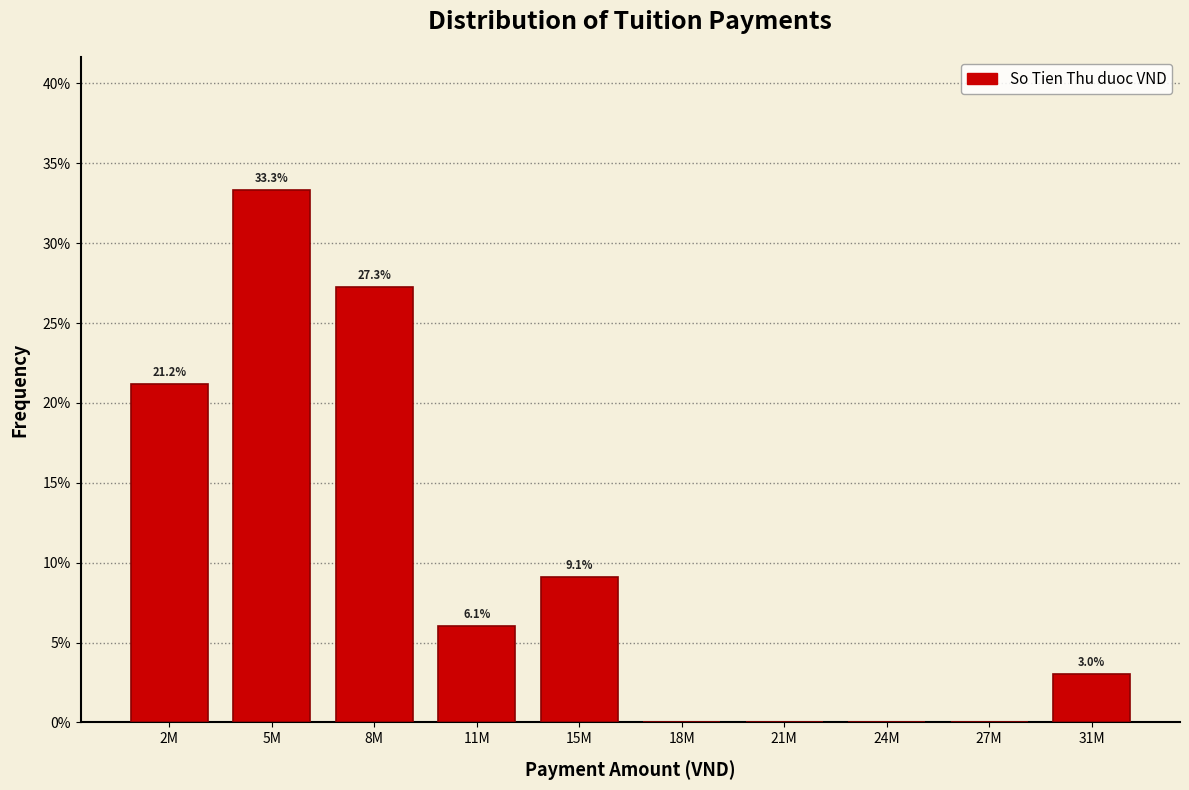

Reading right to left, transcribe all the data shown in this chart.

31M=3.0	27M=0.0	24M=0.0	21M=0.0	18M=0.0	15M=9.1	11M=6.1	8M=27.3	5M=33.3	2M=21.2